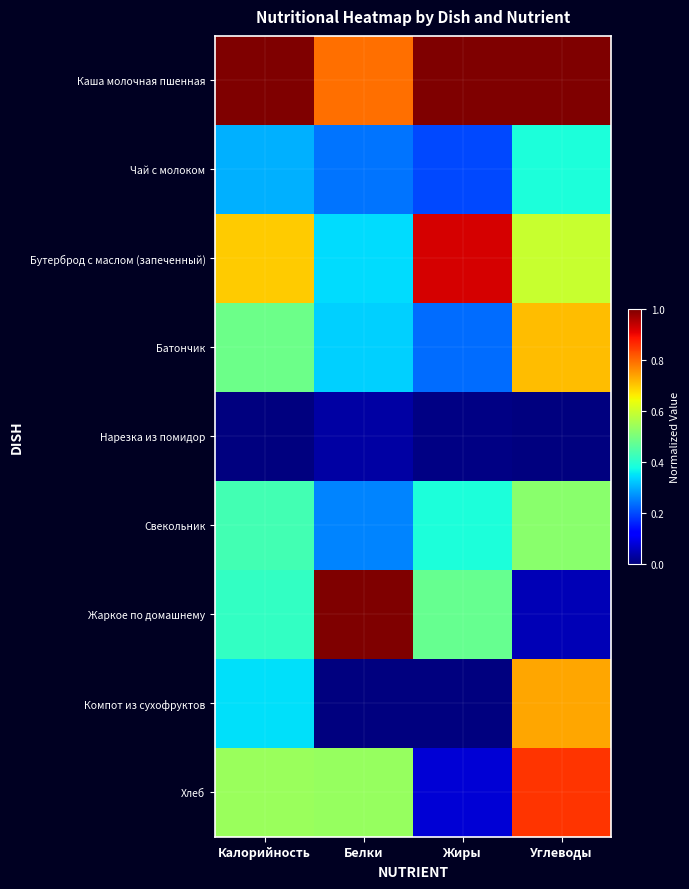

What is the spread (max minus min) of values at Жиры?

1.0